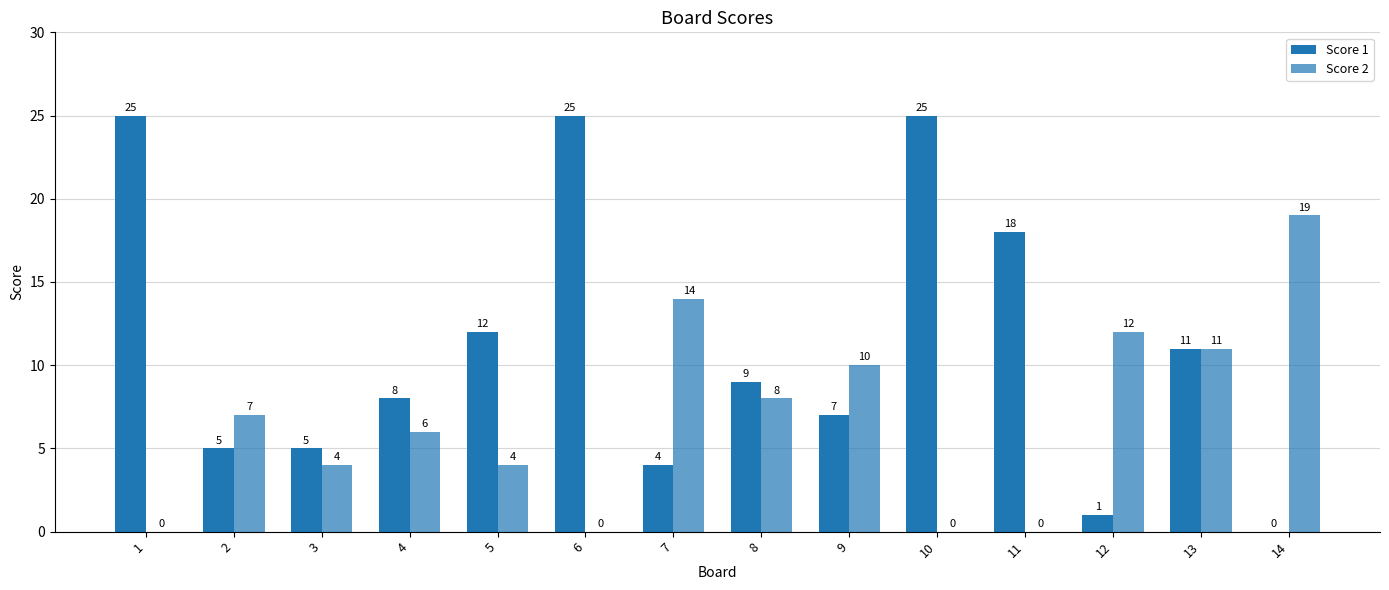

At which category is the sum across all series the highest?

1